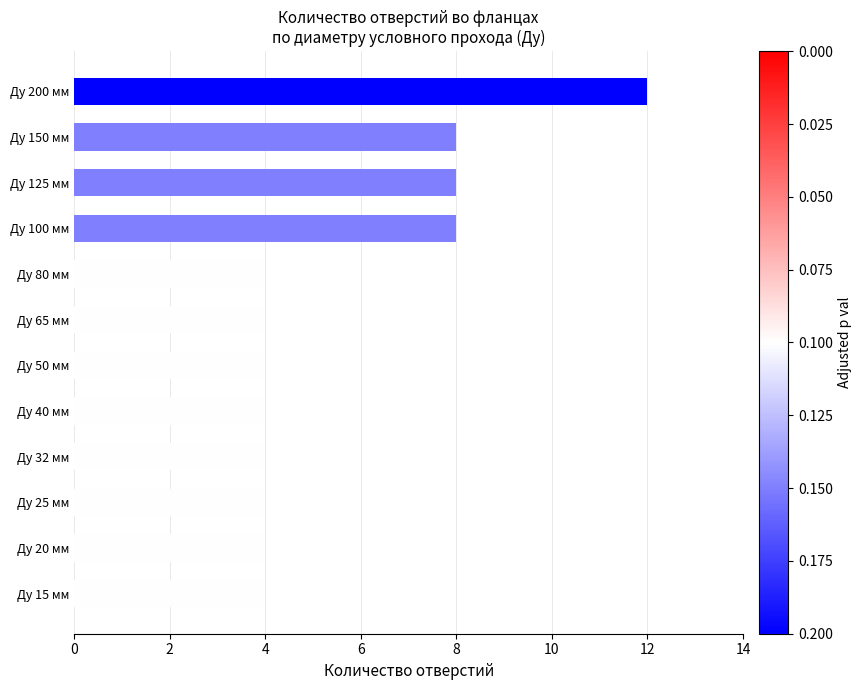

How many values are between 4 and 8?

11